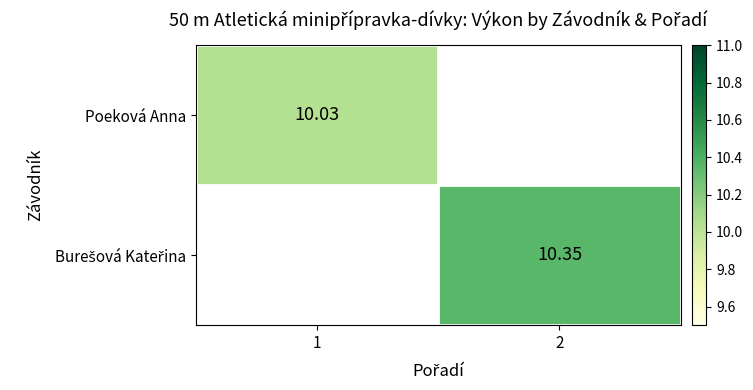

Rank the categories by Burešová Kateřina value from highest to lowest.

1, 2